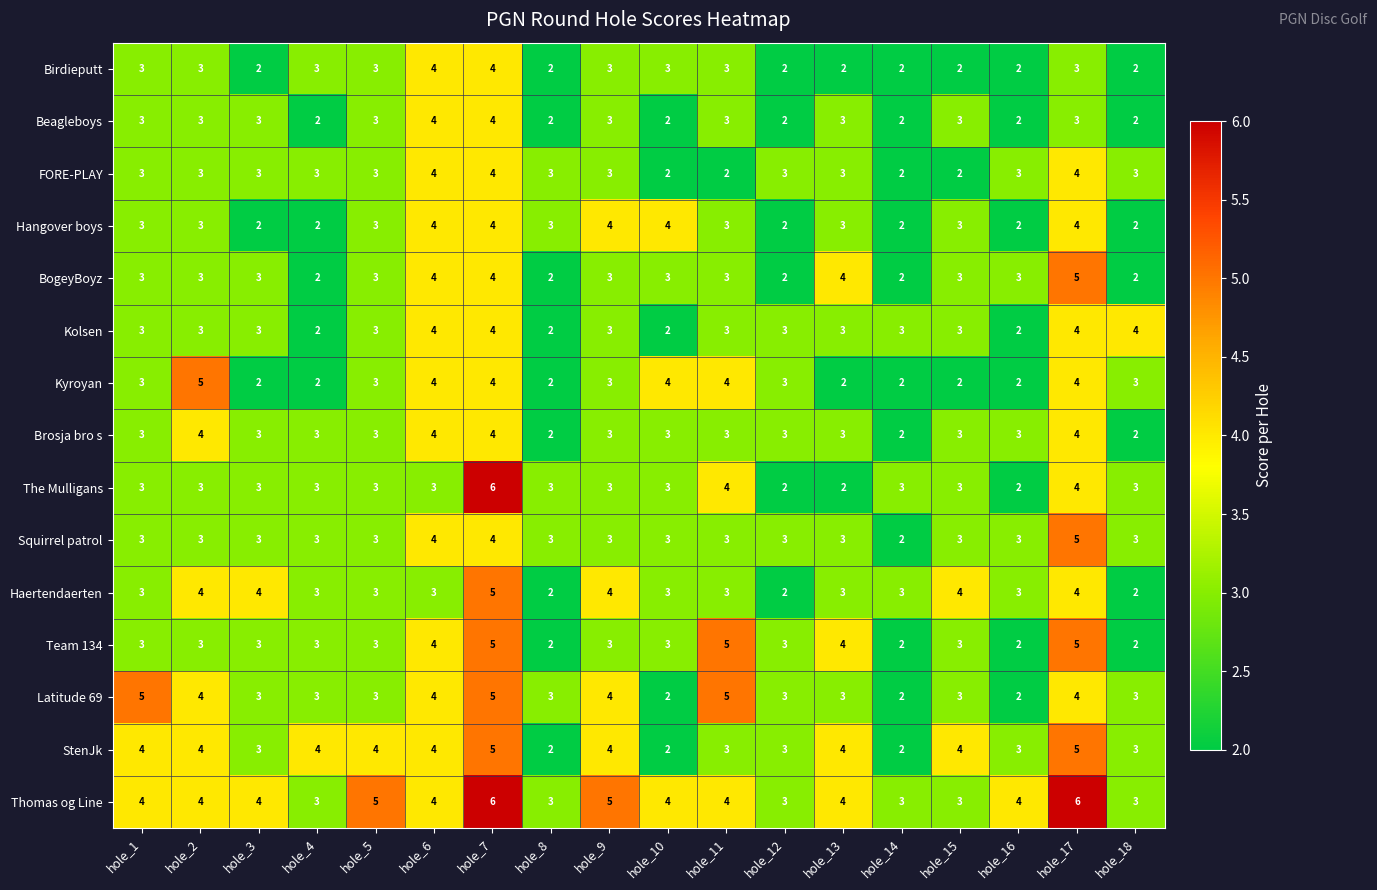

Which series changed the most between hole_2 and hole_8?

Kyroyan